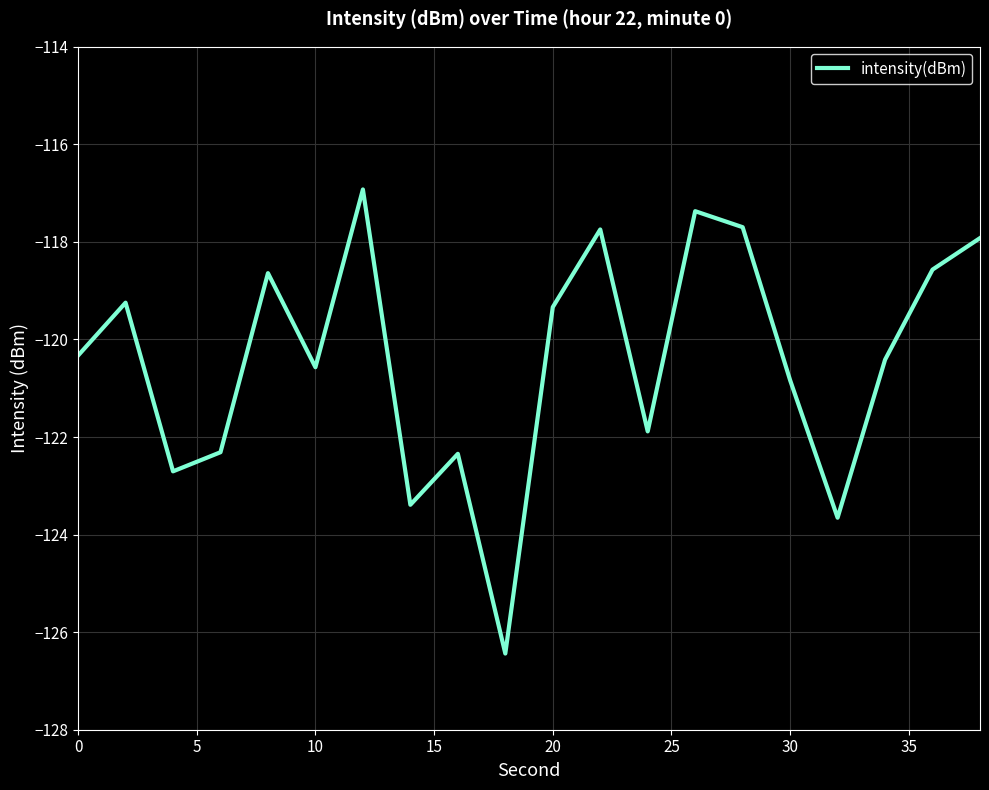

What is the difference between the maximum and minimum values?

9.5